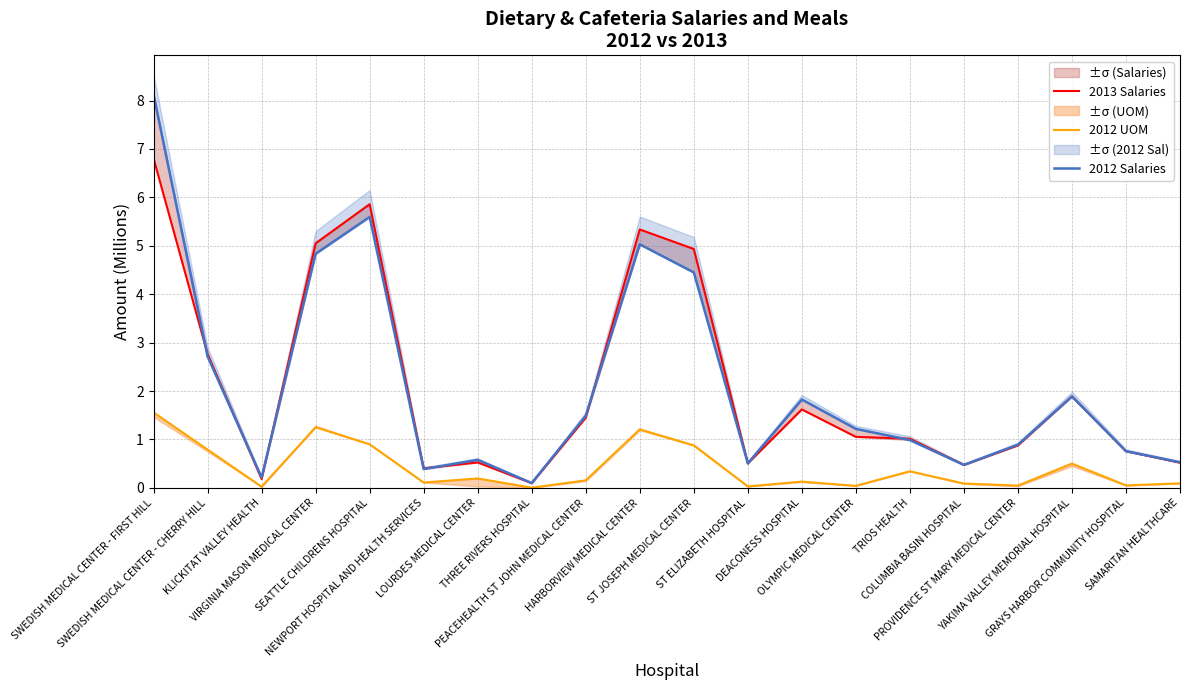

Which series has the largest total across all categories?

2012 Salaries